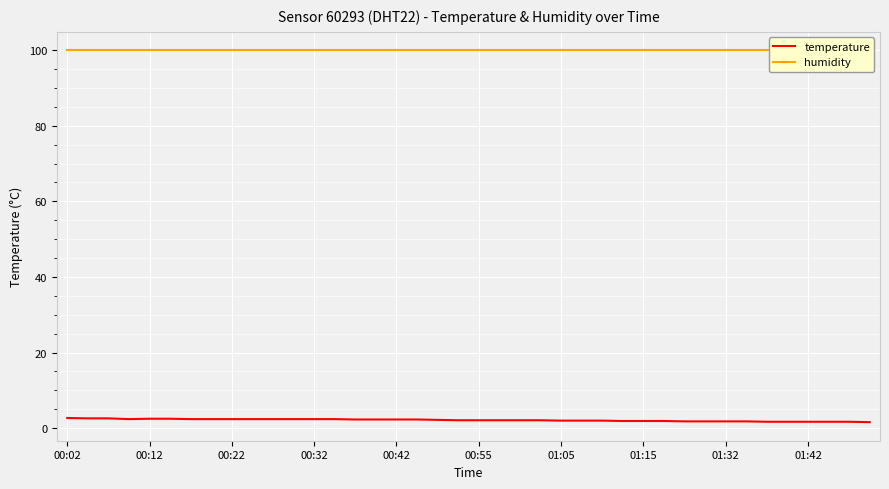

Is it true that temperature equals 2.1 at 00:55?

True